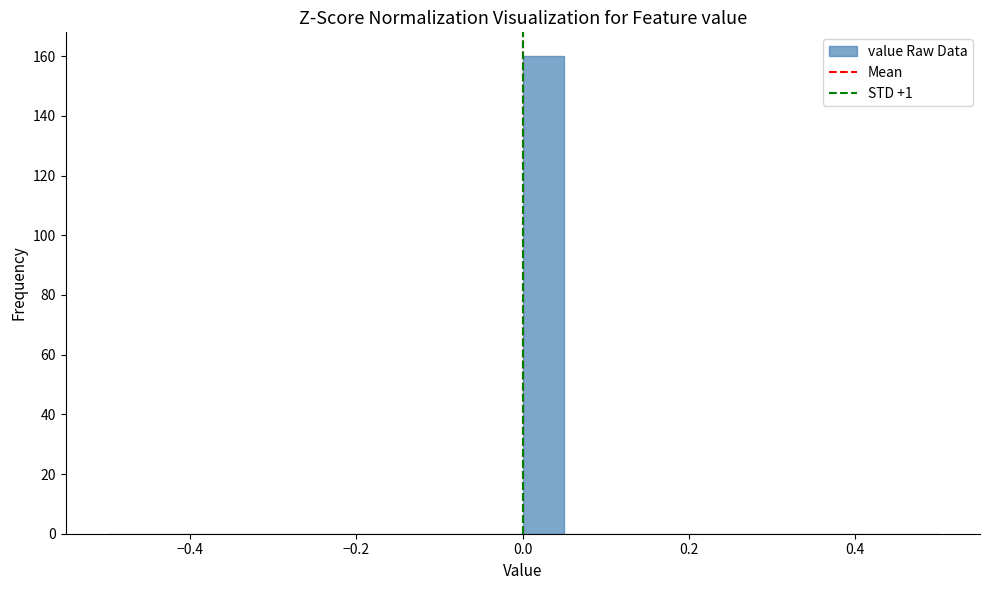

Around what value on the x-axis is the tallest bar? Give the approximate position of its centre, as read against the axis.

0.02